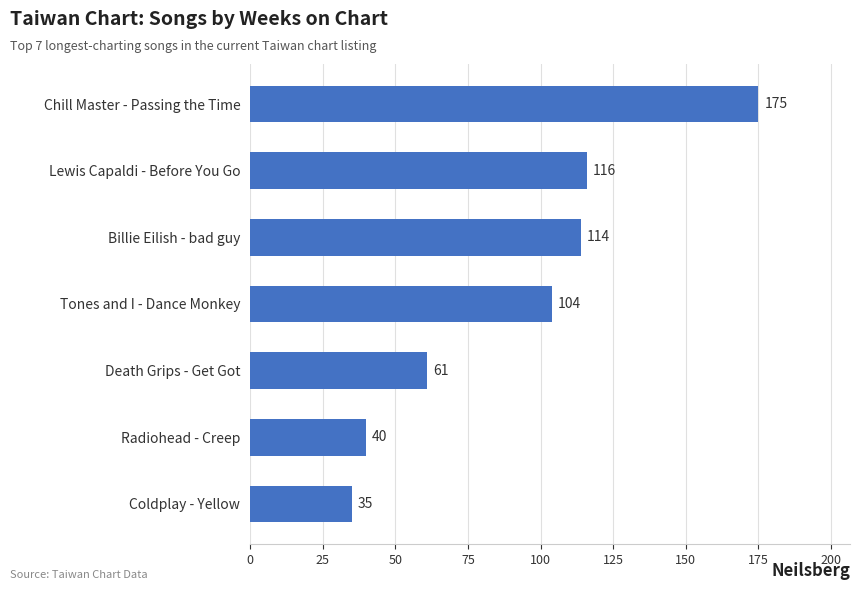

How many data points are less than 104?

3